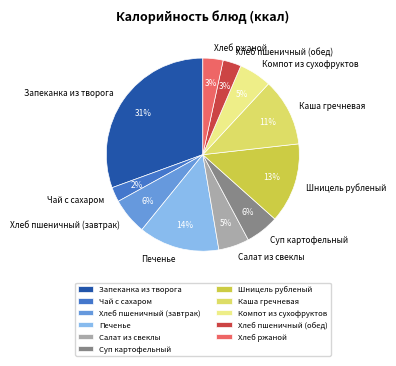

What is the smallest slice in the pie chart?

Чай с сахаром